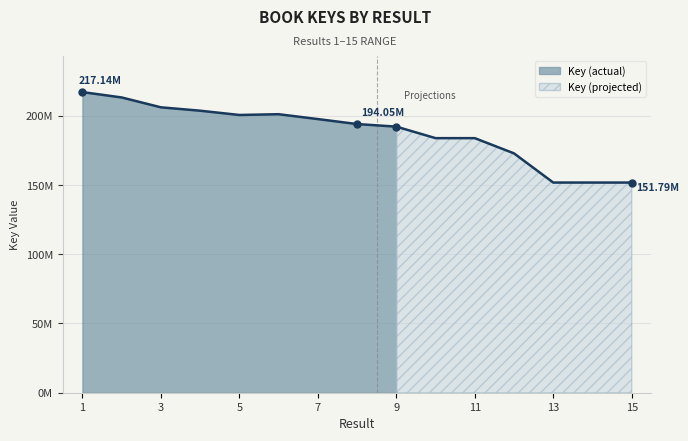

Which category has the highest value across all series?

1